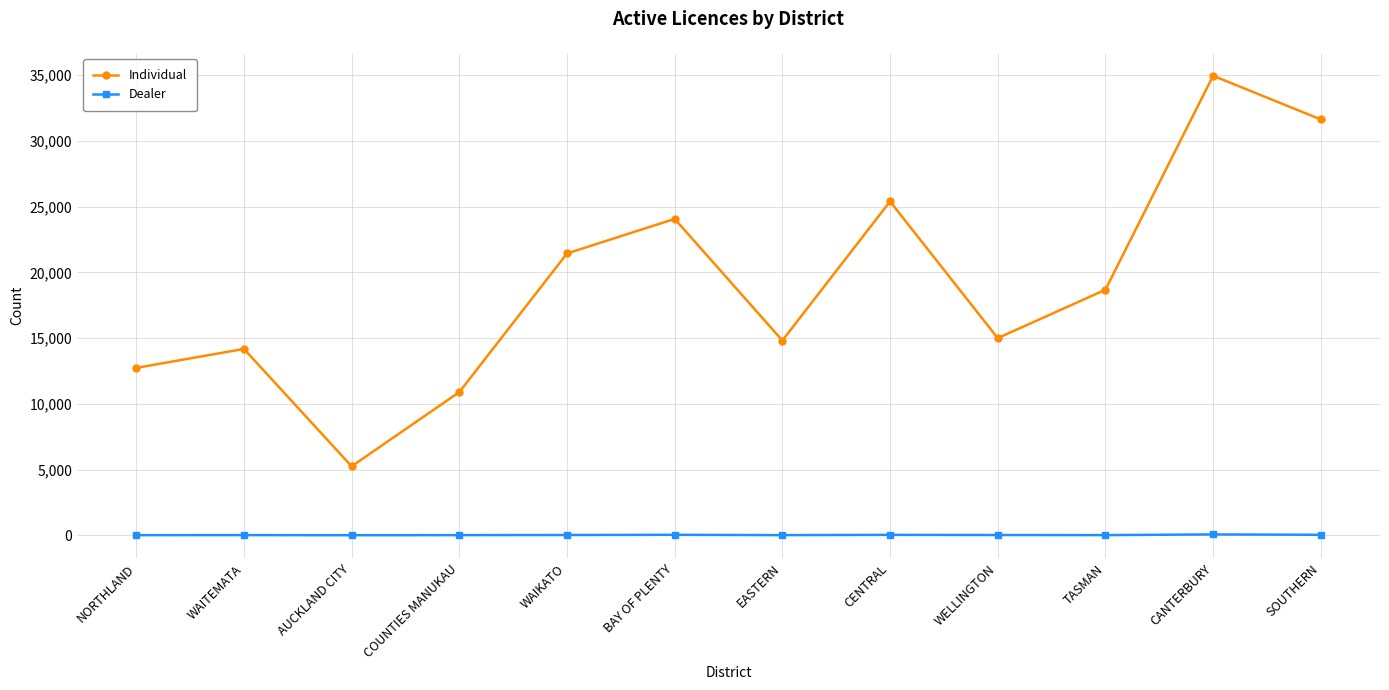

At which label does Dealer first exceed 32?

WAIKATO